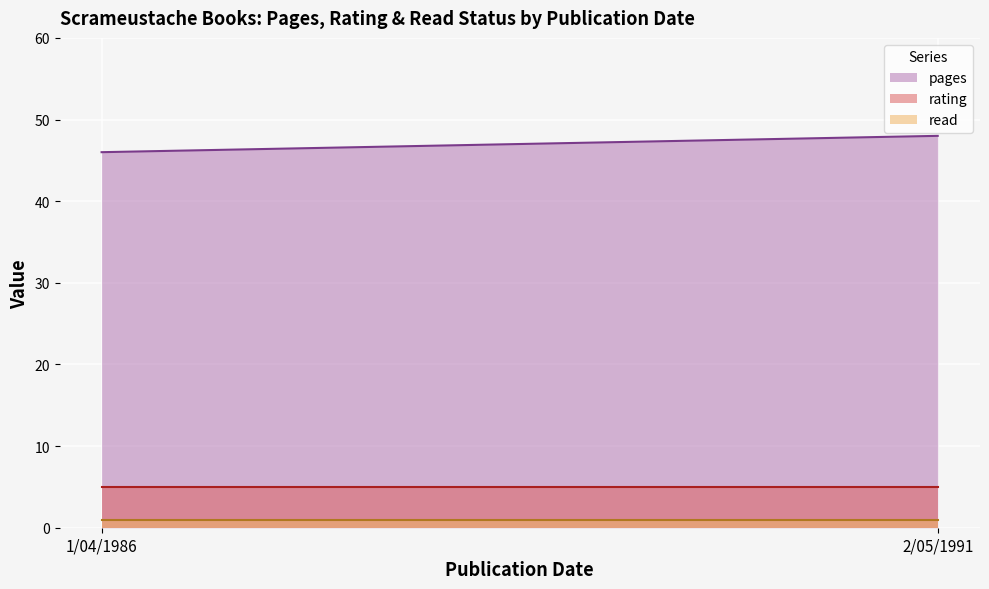

What is the average value of the rating series?

5